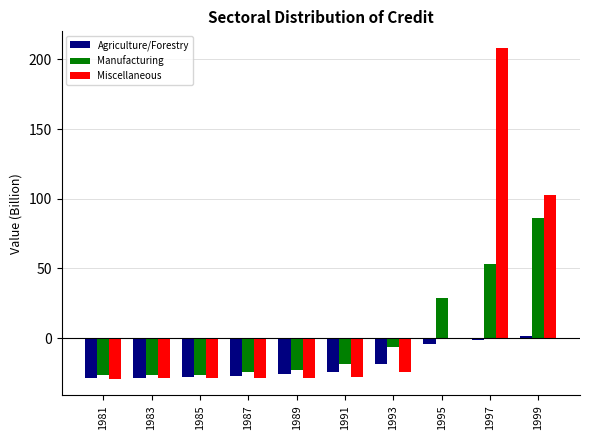

How many data points in Miscellaneous are above -28?

4